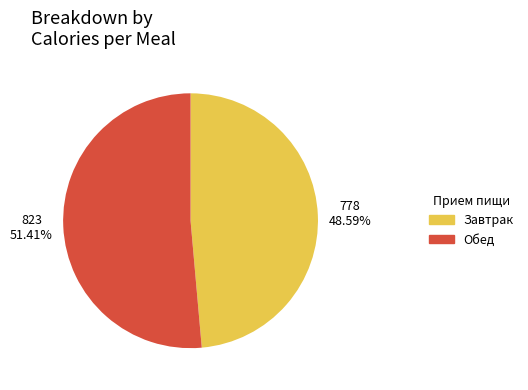

Does any single category account for the majority?

Yes